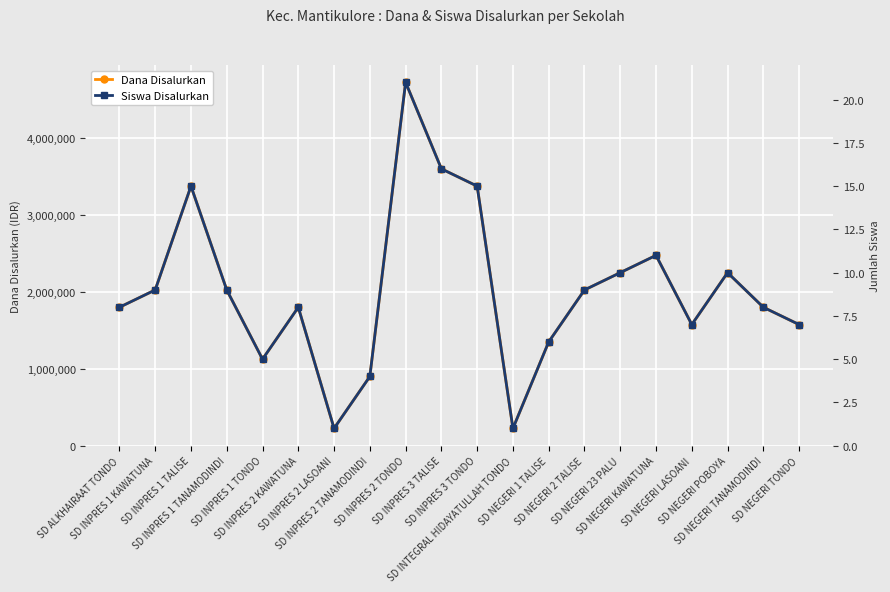

What is the label of the 19th point from the right?

SD INPRES 1 KAWATUNA